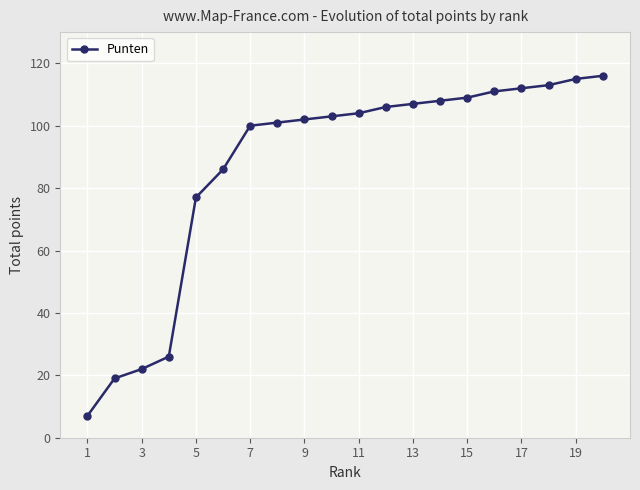

What is the difference between the maximum and second lowest values?

97